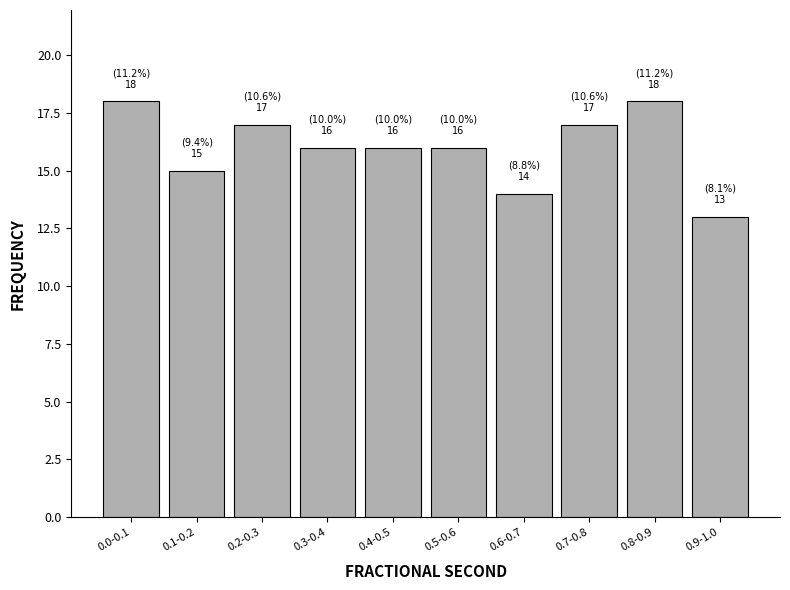

Reading right to left, list all the values displayed in this chart.

0.9-1.0=13	0.8-0.9=18	0.7-0.8=17	0.6-0.7=14	0.5-0.6=16	0.4-0.5=16	0.3-0.4=16	0.2-0.3=17	0.1-0.2=15	0.0-0.1=18